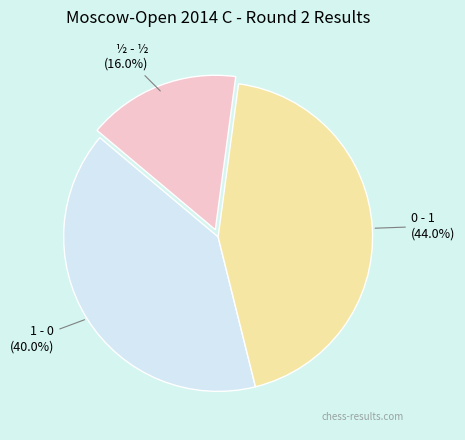

Is there any slice that represents more than half of the pie?

No